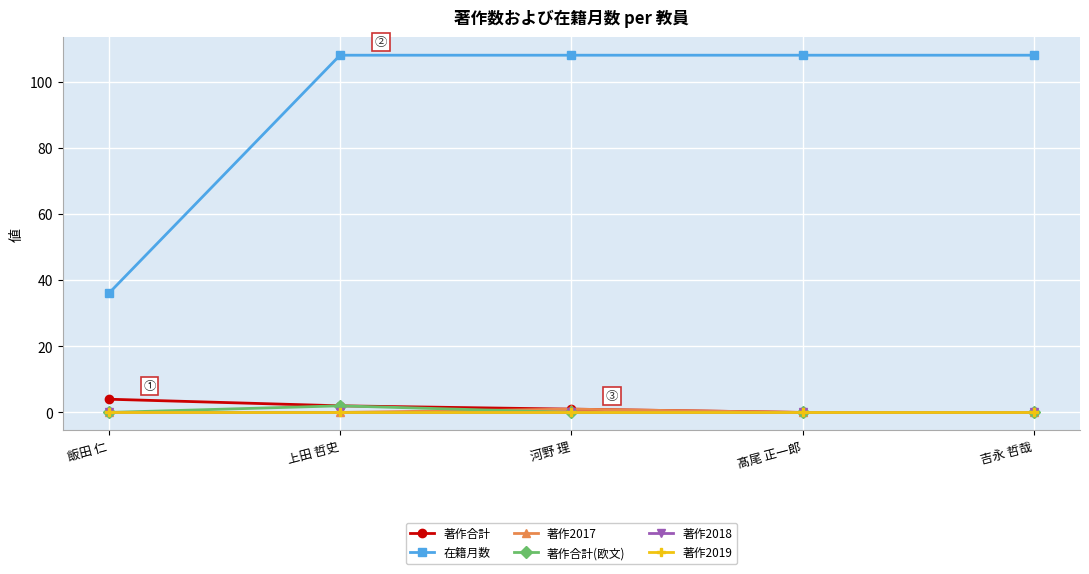

True or false: 著作合計(欧文) and 在籍月数 cross at least once.

False